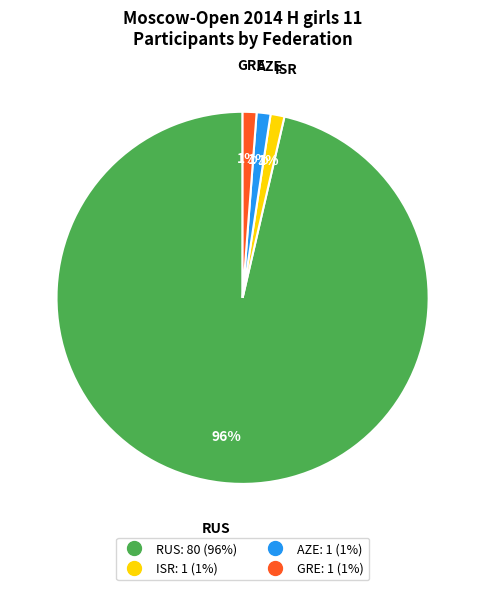

Which slice is the largest?

RUS